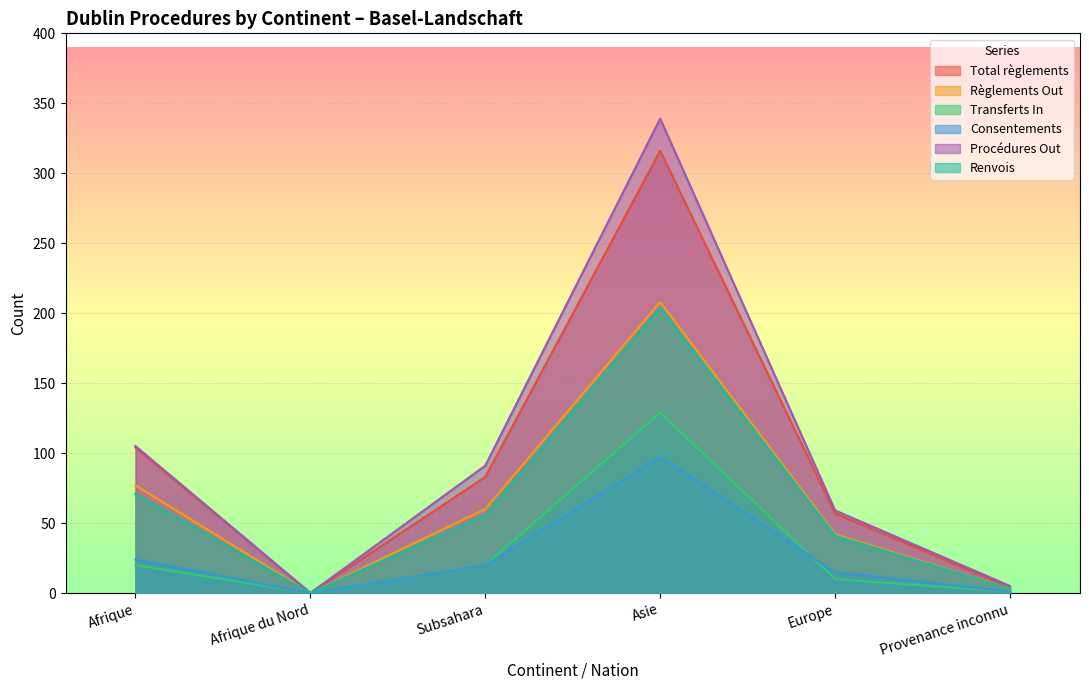

Rank the categories by Renvois value from highest to lowest.

Asie, Afrique, Subsahara, Europe, Provenance inconnu, Afrique du Nord